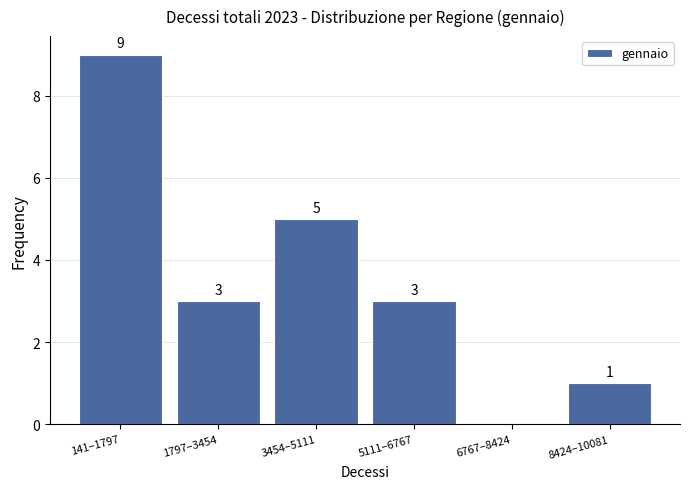

Reading left to right, list all the values displayed in this chart.

141–1797=9	1797–3454=3	3454–5111=5	5111–6767=3	6767–8424=0	8424–10081=1